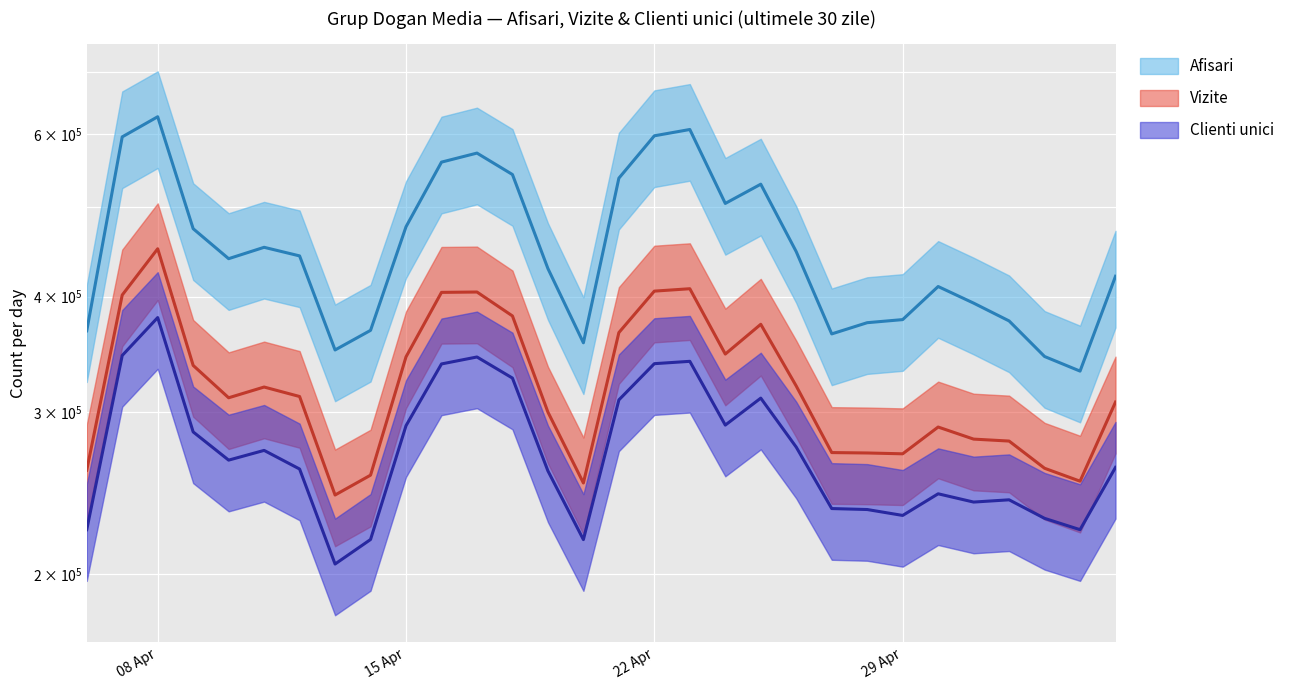

Which category has the lowest value across all series?

2024.4.13